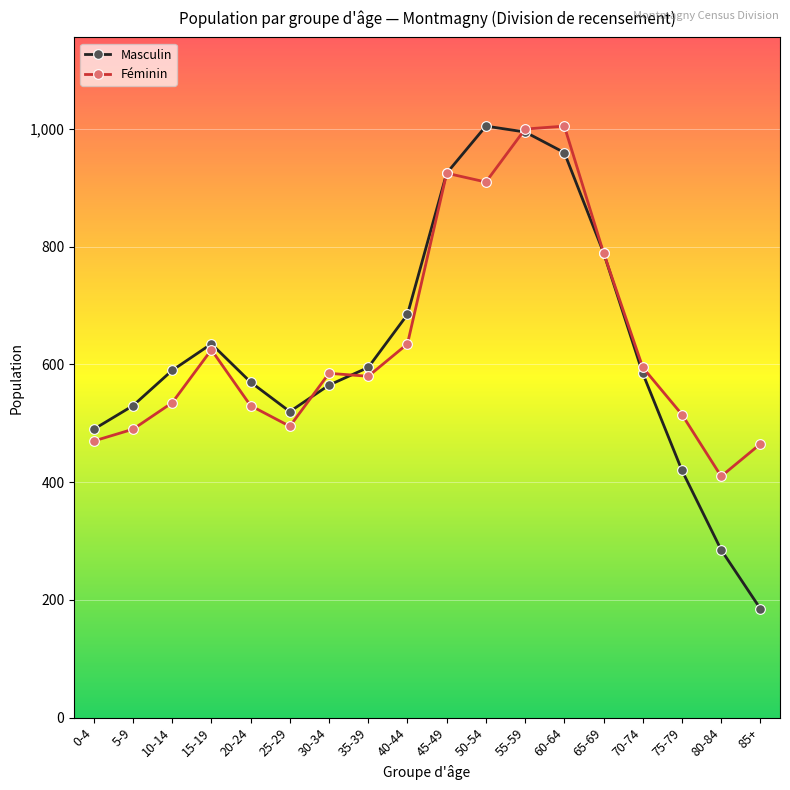

True or false: Féminin and Masculin intersect in this chart.

True